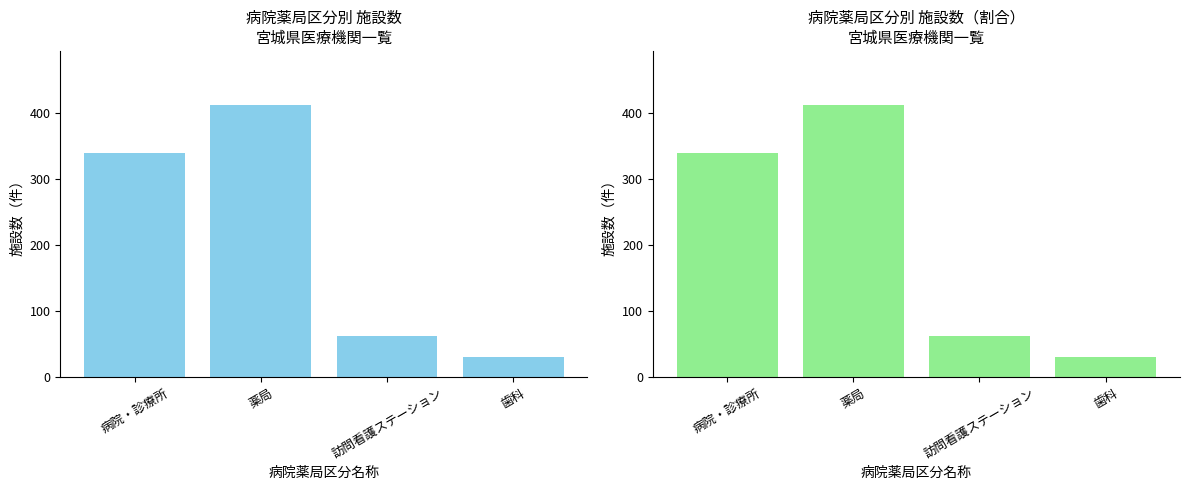

What is the average value?

211